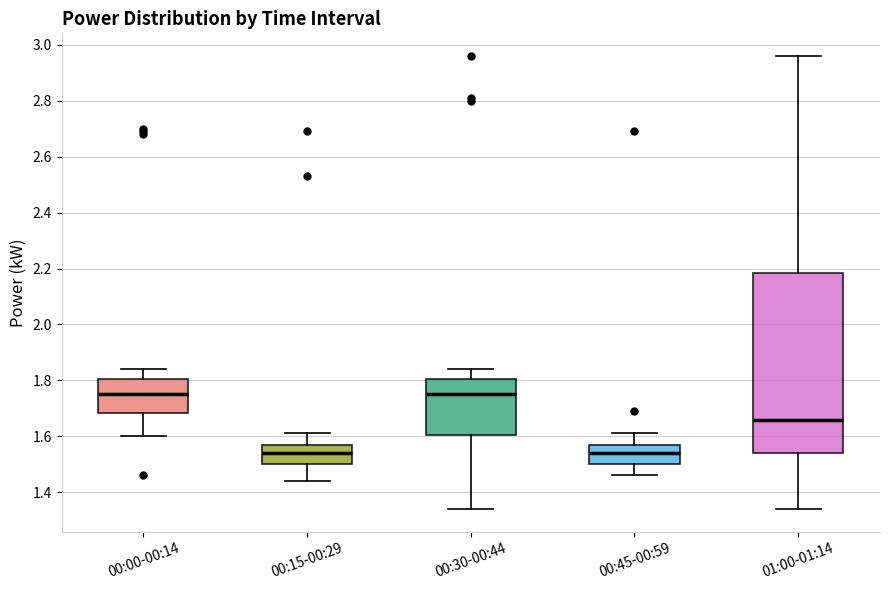

Where does the upper whisker of the box for 00:00-00:14 end on the y-axis? The values are not printed on the chart, so give them approximately, as read against the axis.

1.84